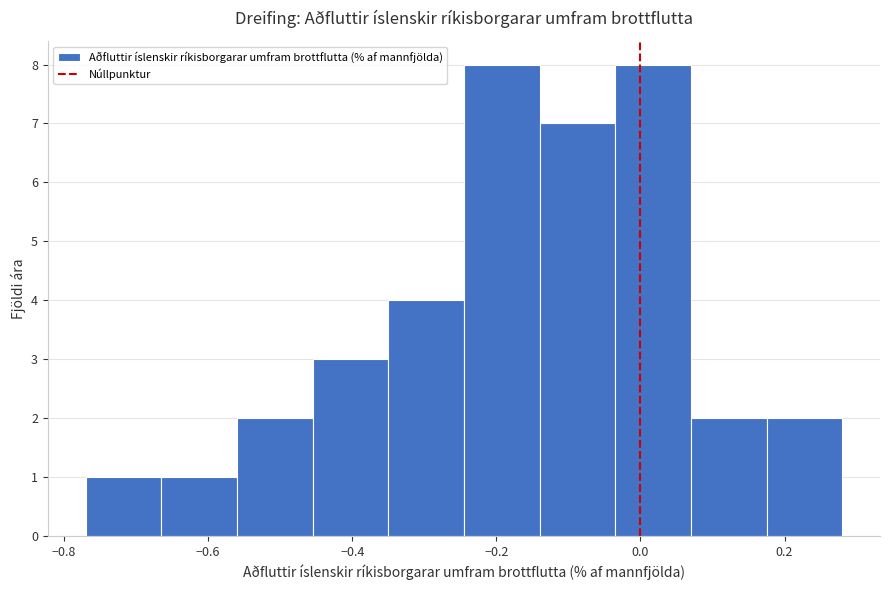

Reading left to right, list every bar in this chart as the range it spans on the x-axis followed by its height. Neither the bar edges nor the heights are printed on the chart, so give them approximately, as read against the axes.

-0.770 to -0.665: 1
-0.665 to -0.560: 1
-0.560 to -0.455: 2
-0.455 to -0.350: 3
-0.350 to -0.245: 4
-0.245 to -0.140: 8
-0.140 to -0.035: 7
-0.035 to 0.070: 8
0.070 to 0.175: 2
0.175 to 0.280: 2